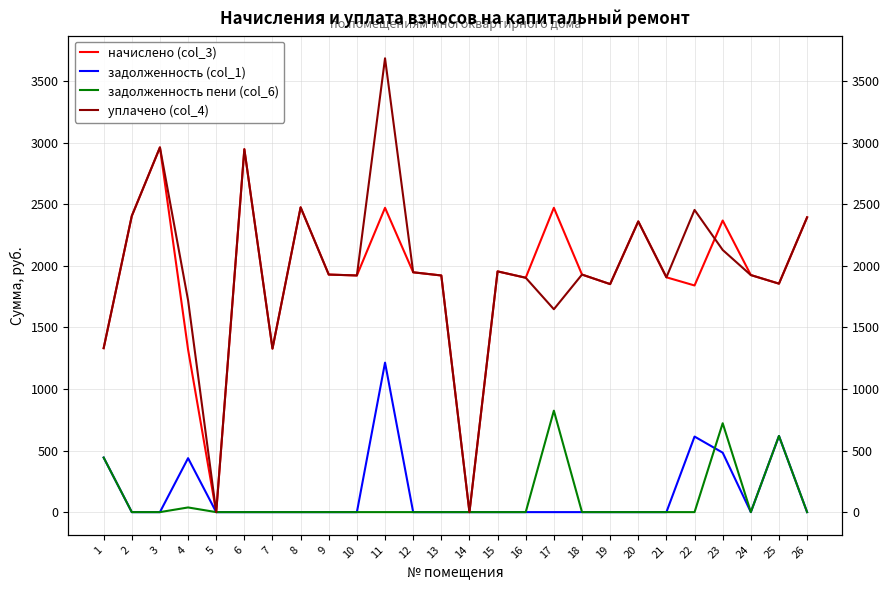

What is the spread (max minus min) of values at 17?

2470.3